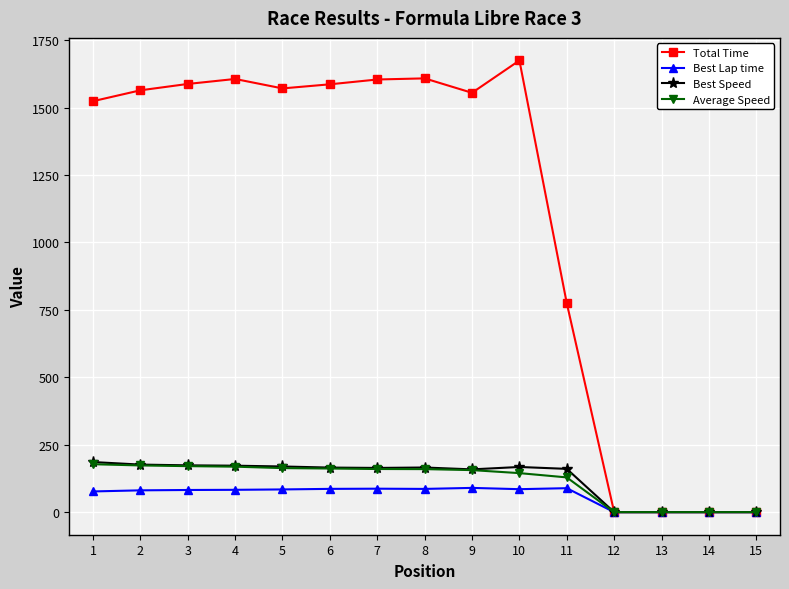

Which series has the largest total across all categories?

Total Time